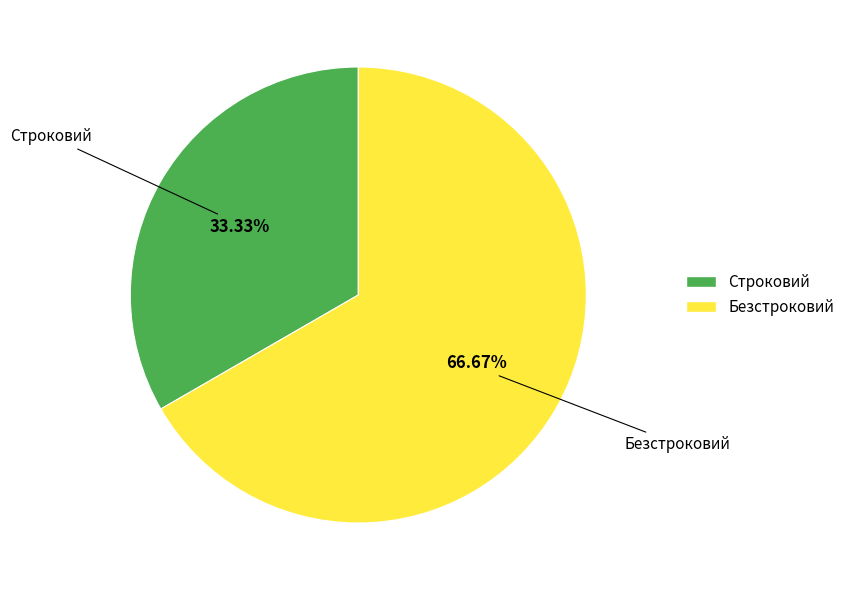

Approximately how many times larger is the value at Безстроковий compared to Строковий?

2.0